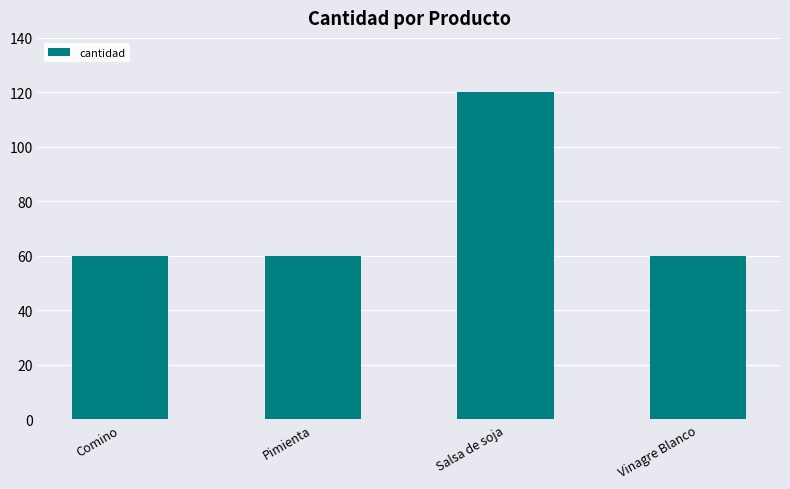

What is the change in value from Comino to Salsa de soja?

+60